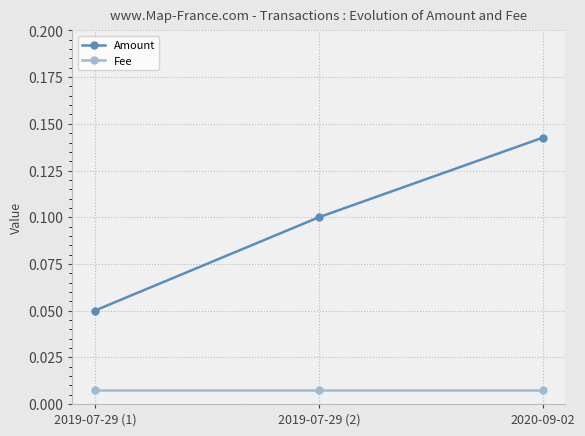

At which label does Amount reach its peak?

2020-09-02